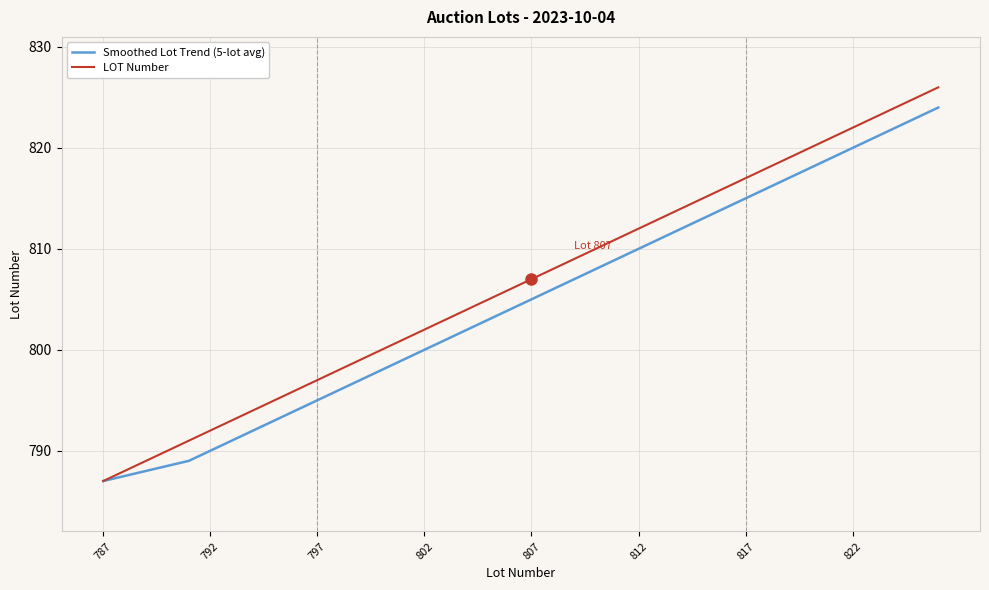

What is the highest value of the LOT Number series?

826.0